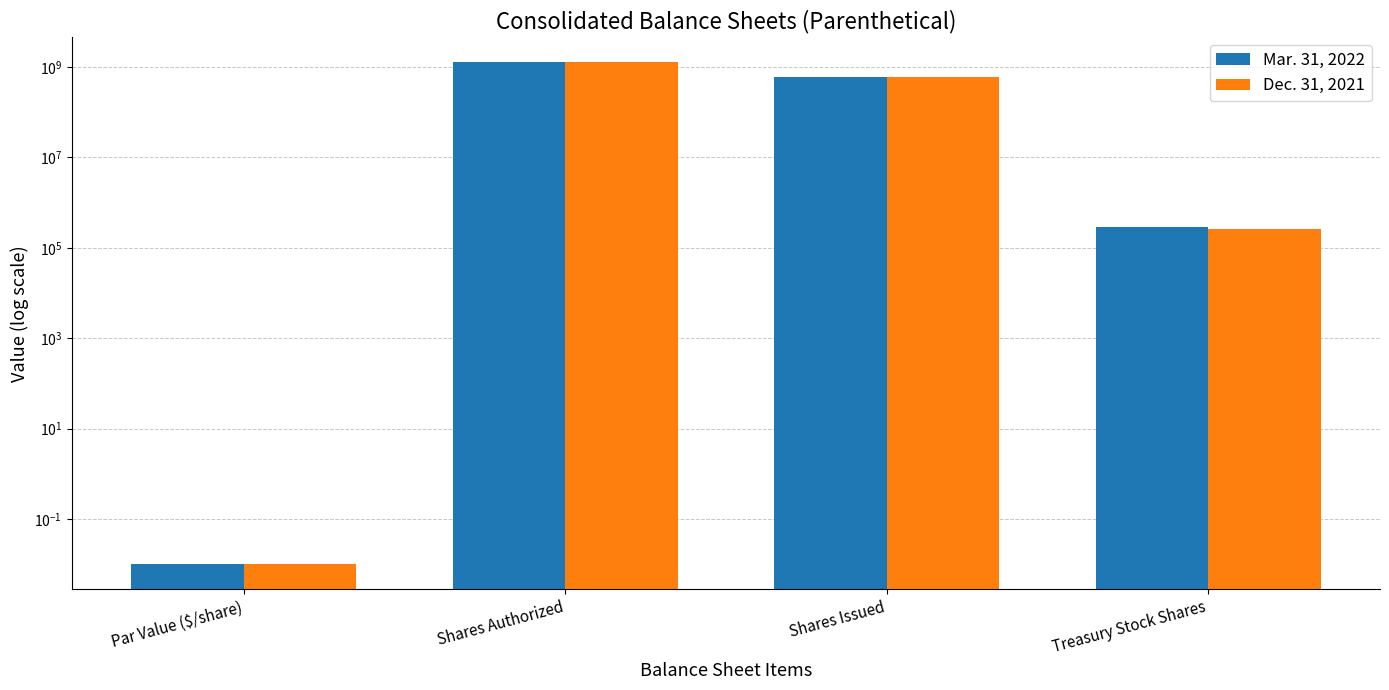

Reading left to right, extract all data points from this chart.

Mar. 31, 2022: Par Value ($/share)=0.0	Shares Authorized=1280000000.0	Shares Issued=585944344.0	Treasury Stock Shares=290472.0
Dec. 31, 2021: Par Value ($/share)=0.0	Shares Authorized=1280000000.0	Shares Issued=585521512.0	Treasury Stock Shares=257268.0